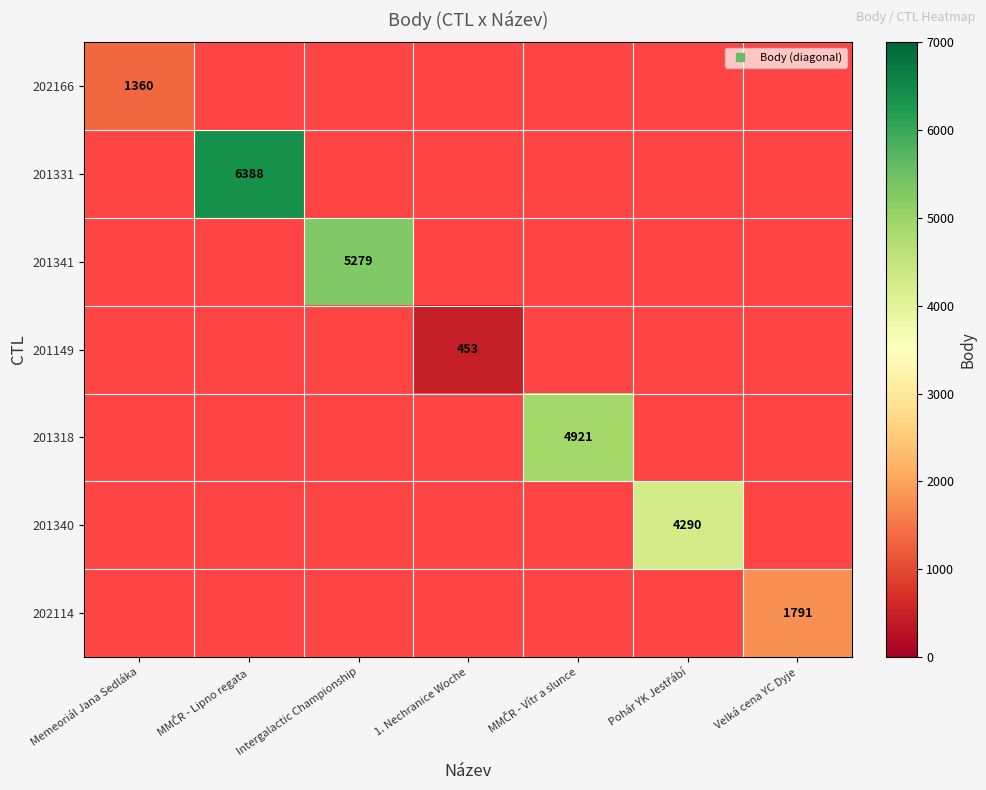

How many data points does each series have?

7